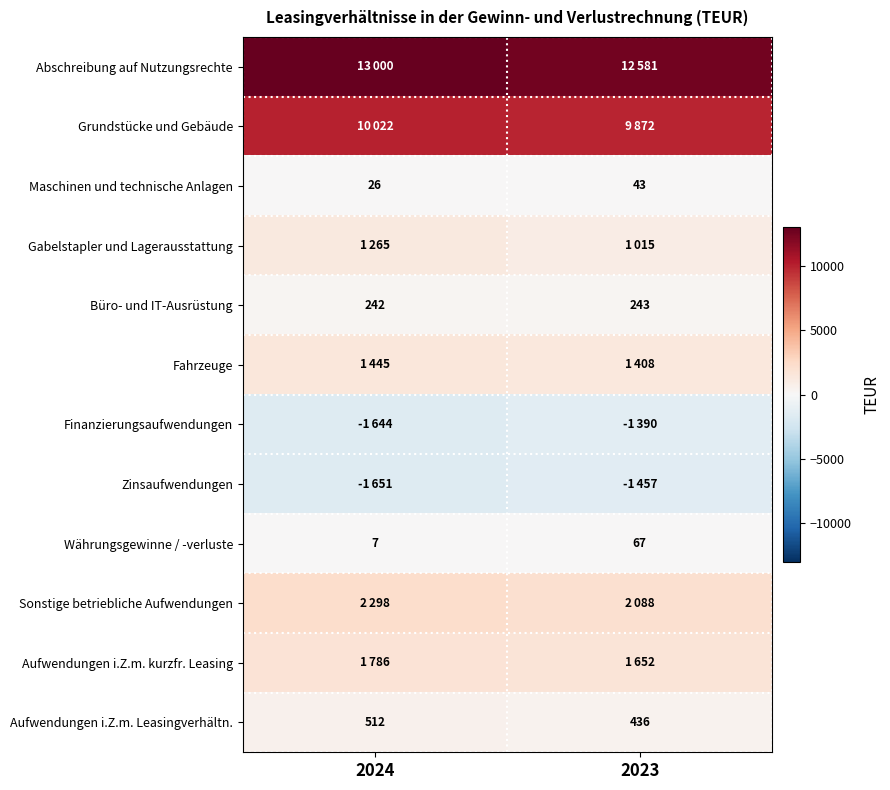

At how many categories does at least one series exceed 10112?

2